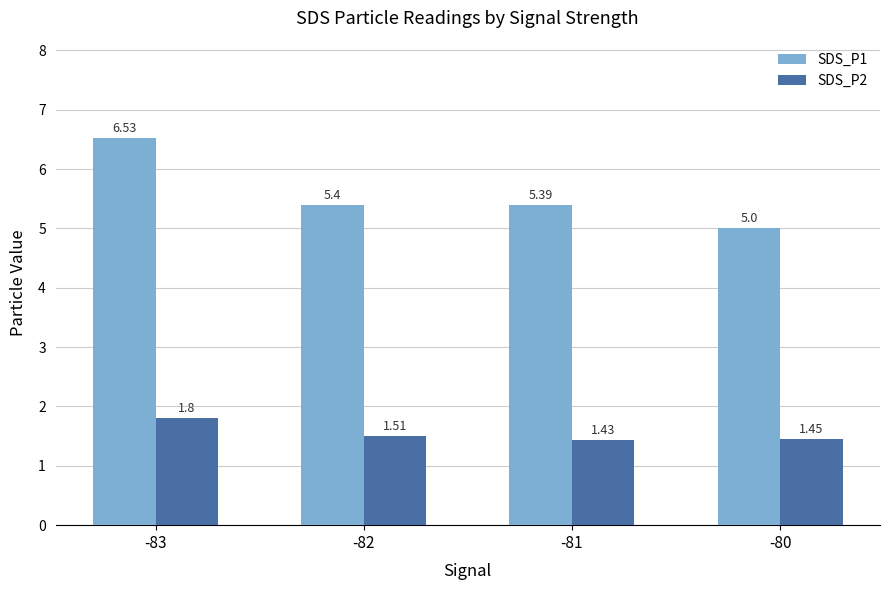

Which series has the widest spread of values?

SDS_P1